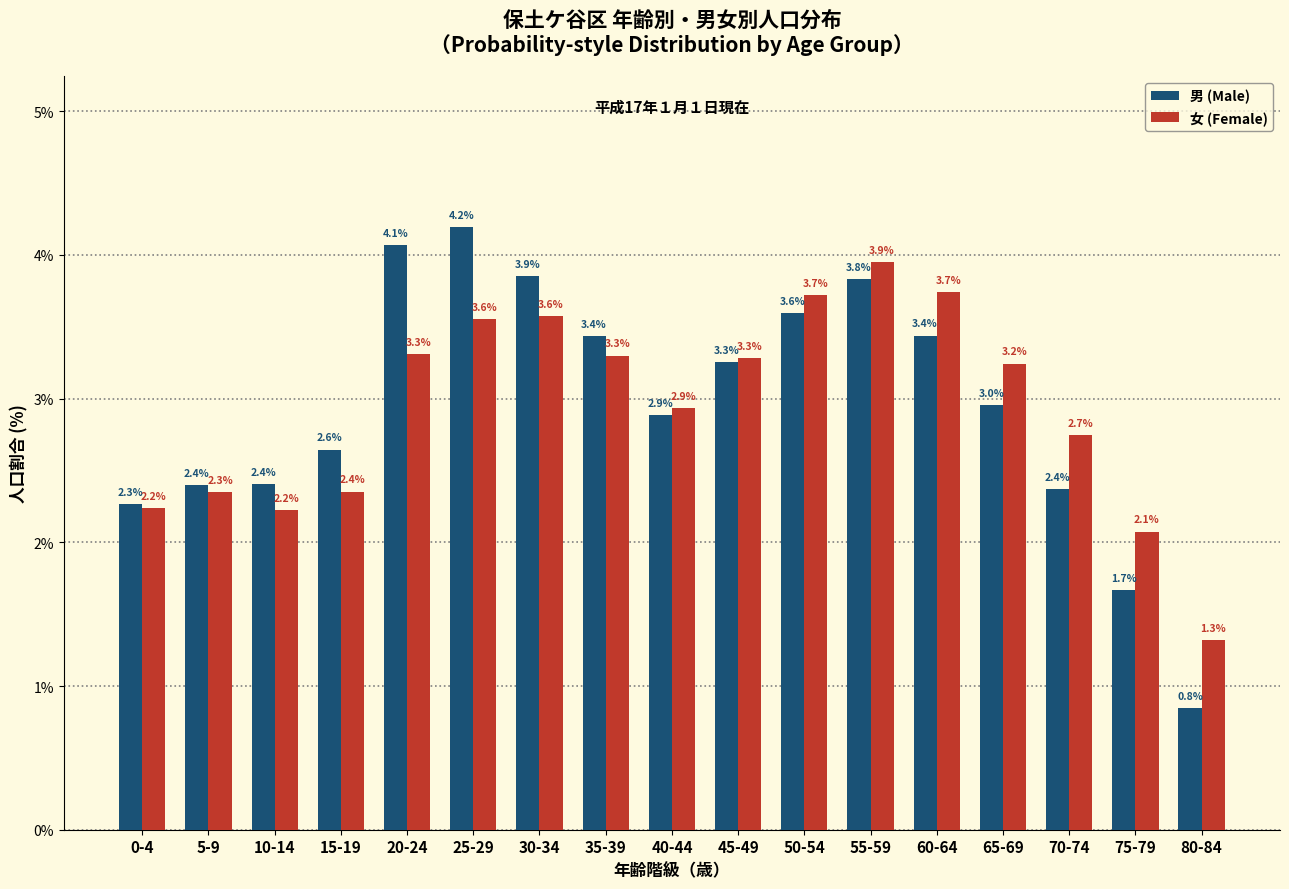

Reading left to right, list all the values displayed in this chart.

男 (Male): 2.3	2.4	2.4	2.6	4.1	4.2	3.9	3.4	2.9	3.3	3.6	3.8	3.4	3.0	2.4	1.7	0.8
女 (Female): 2.2	2.3	2.2	2.4	3.3	3.6	3.6	3.3	2.9	3.3	3.7	3.9	3.7	3.2	2.7	2.1	1.3